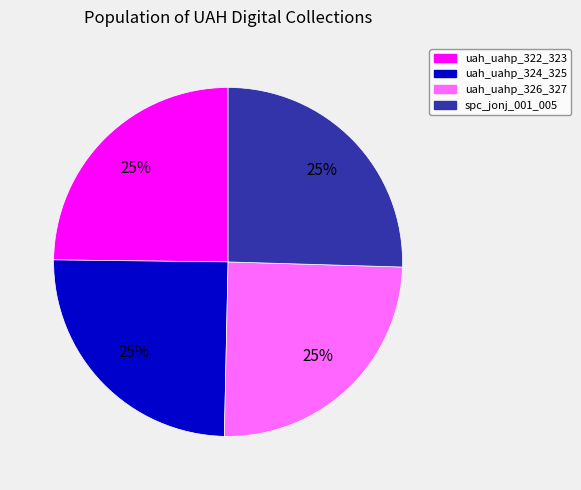

Does spc_jonj_001_005 represent more than half of the total?

No